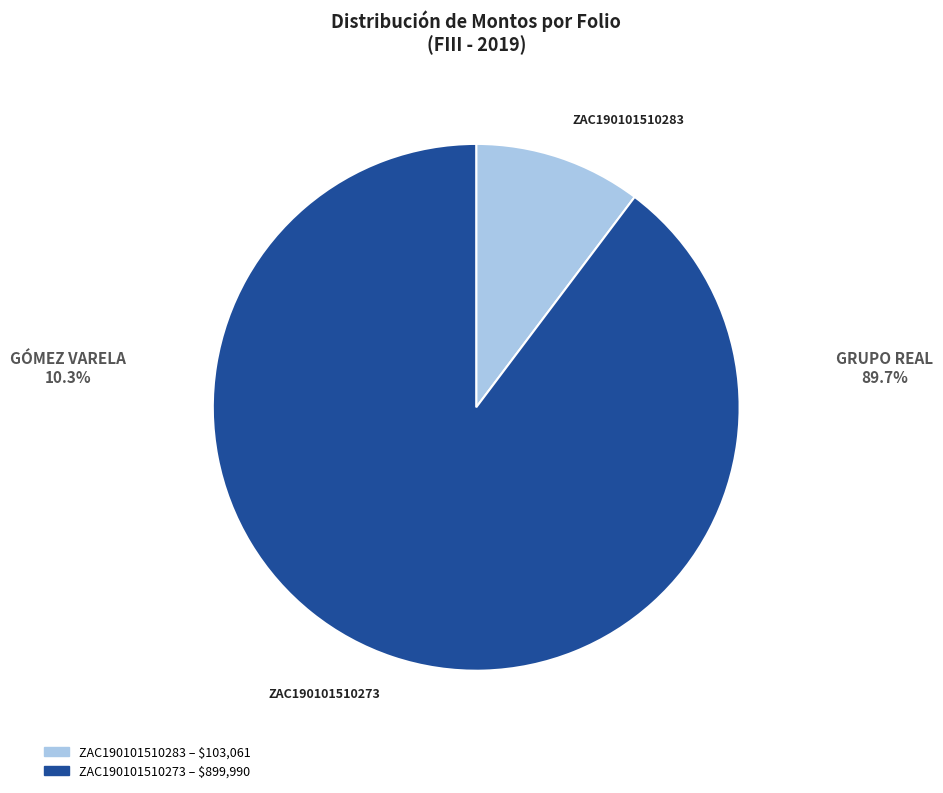

Is the sum of ZAC190101510273 and ZAC190101510283 greater than half?

Yes